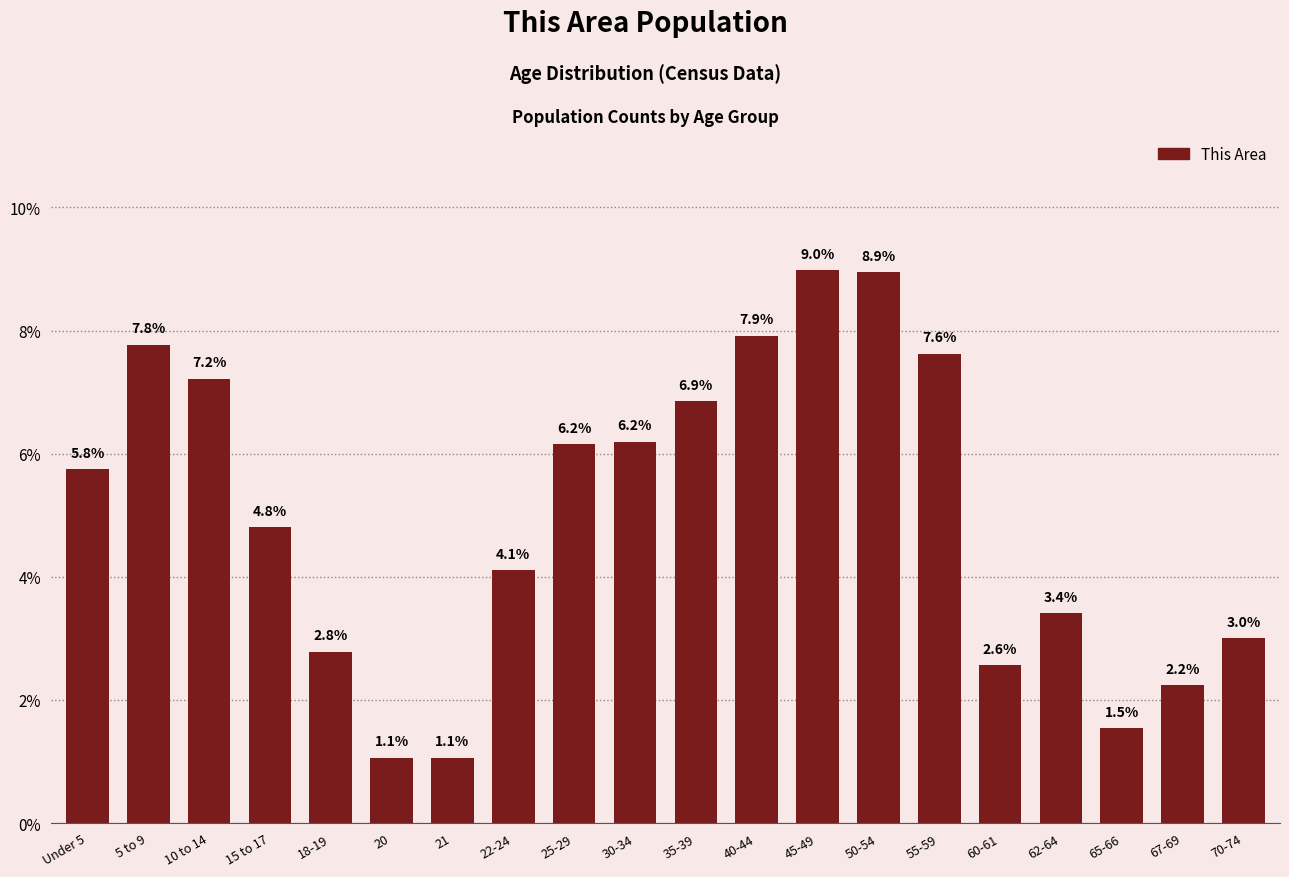

Reading right to left, transcribe all the data shown in this chart.

3.0	2.2	1.5	3.4	2.6	7.6	8.9	9.0	7.9	6.9	6.2	6.2	4.1	1.1	1.1	2.8	4.8	7.2	7.8	5.8